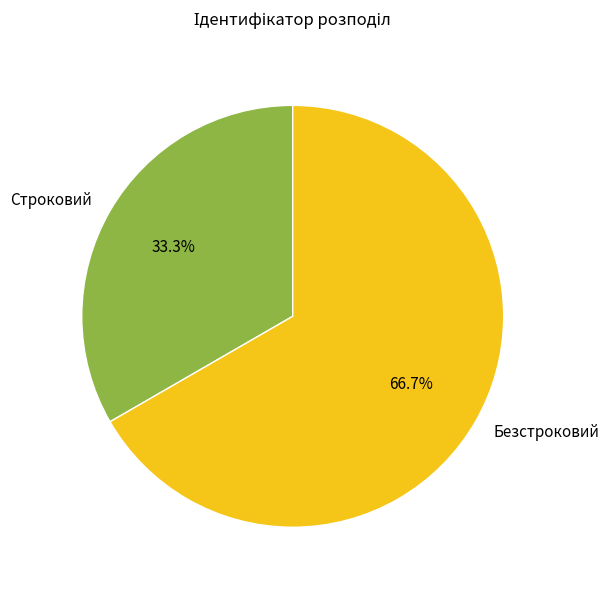

How many slices are in this pie chart?

2